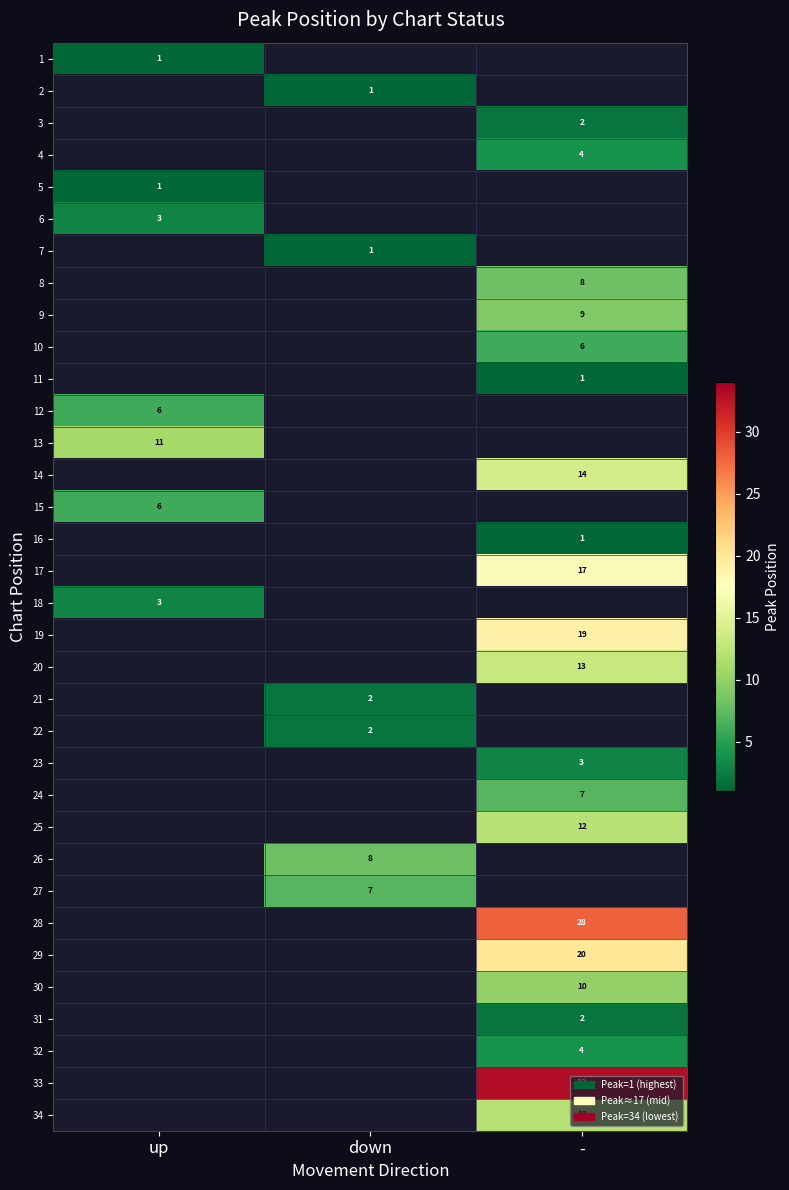

Which has a higher value, - or up?

up